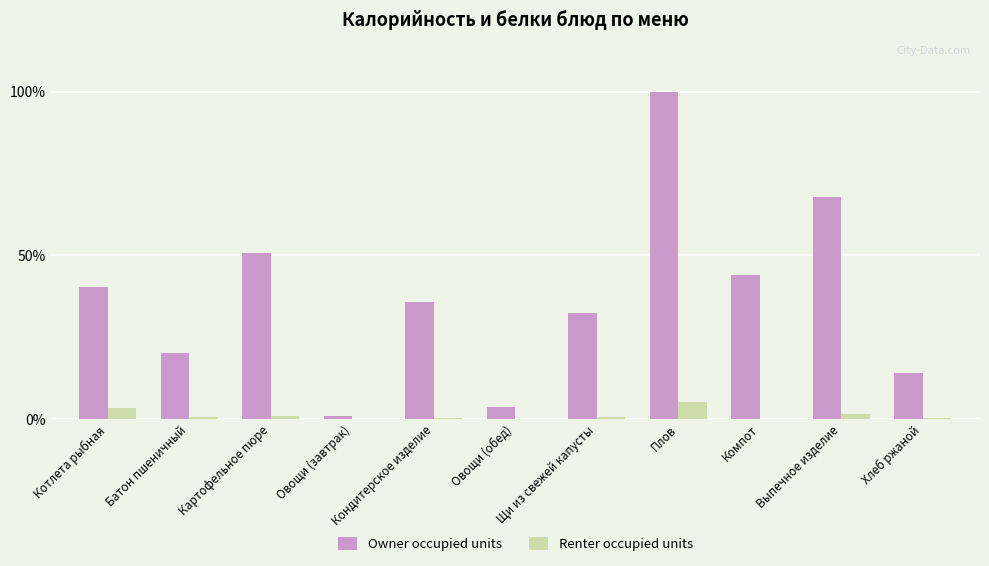

What is the highest value of the Owner occupied units series?

100.0